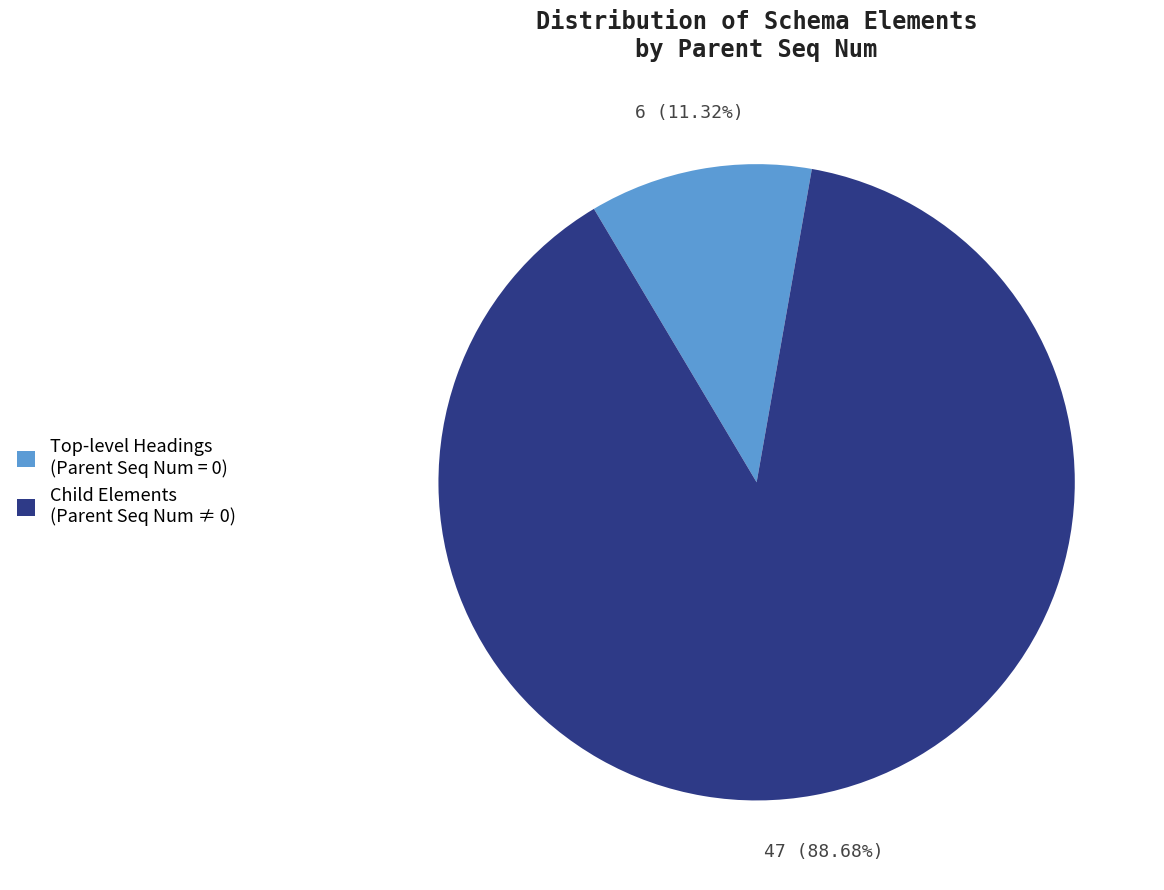

Count the number of slices in the pie.

2